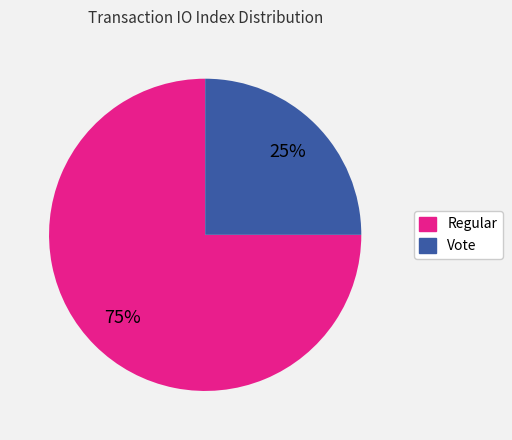

Which slice is the largest?

Regular